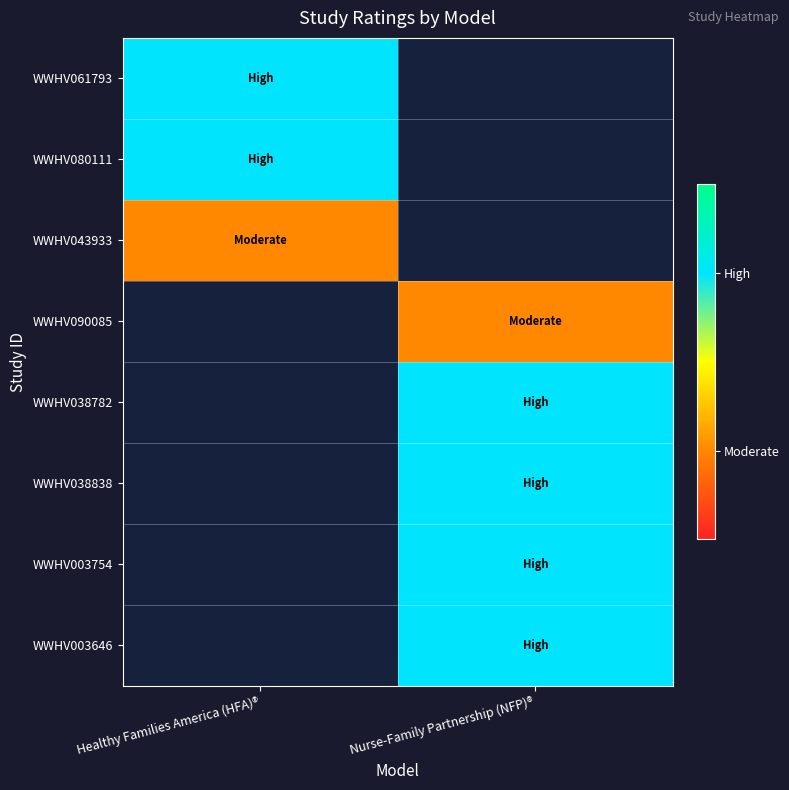

Is the value of WWHV003754 at Healthy Families America (HFA)® greater than the value of WWHV090085 at Healthy Families America (HFA)®?

No